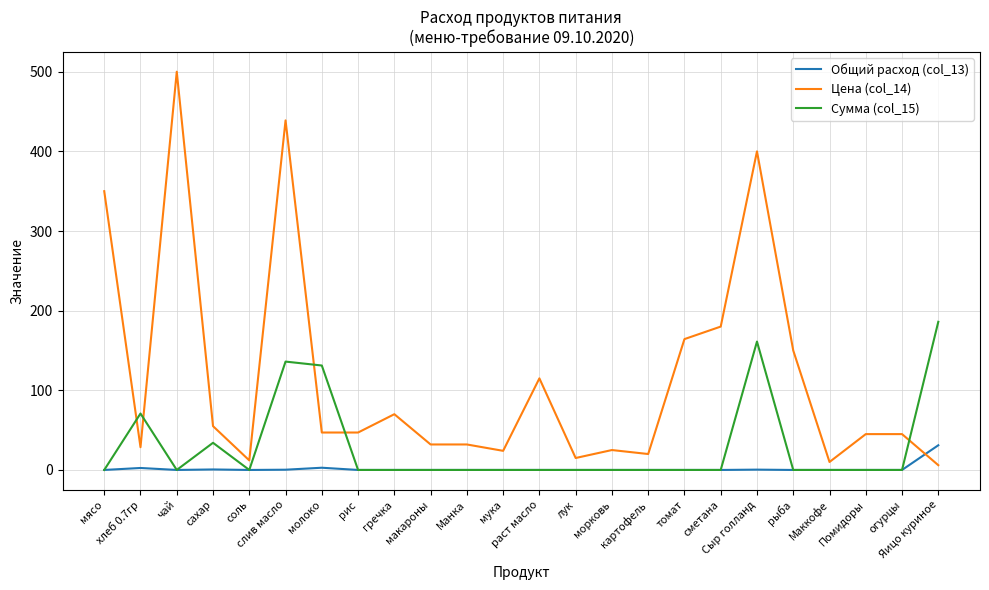

What is the spread (max minus min) of values at соль?

12.0